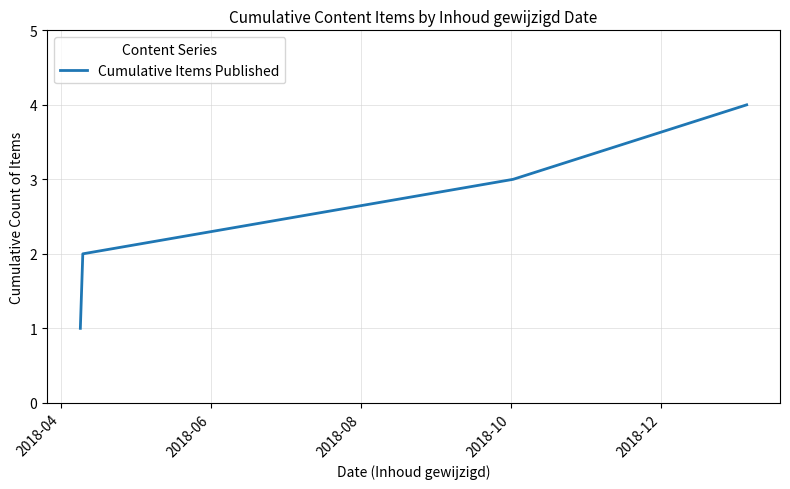

Is this an area chart (filled region under the line)?

No